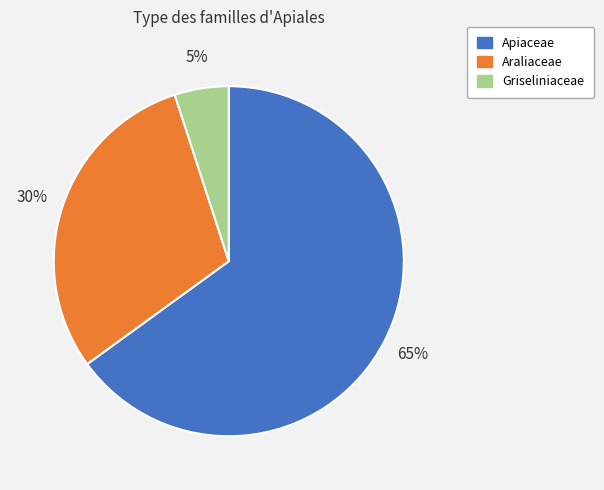

To the nearest percent, what is the difference between the largest and smallest slice percentages?

60%